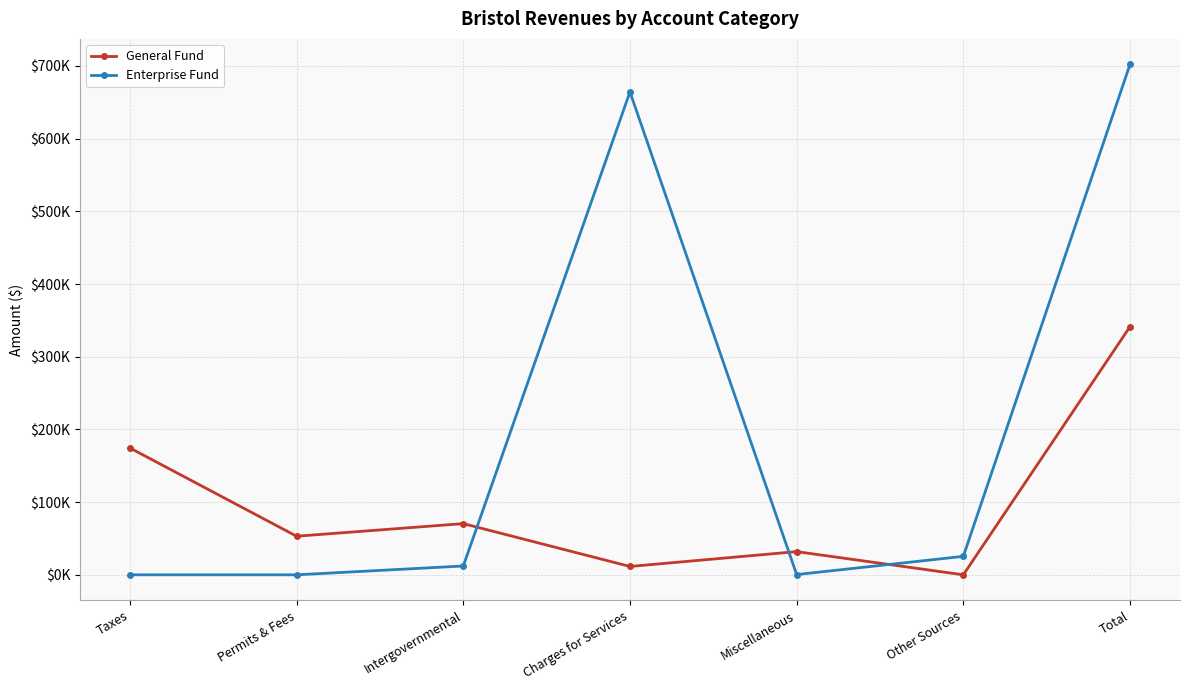

What is the difference between the maximum and second lowest values in the Enterprise Fund series?

702094